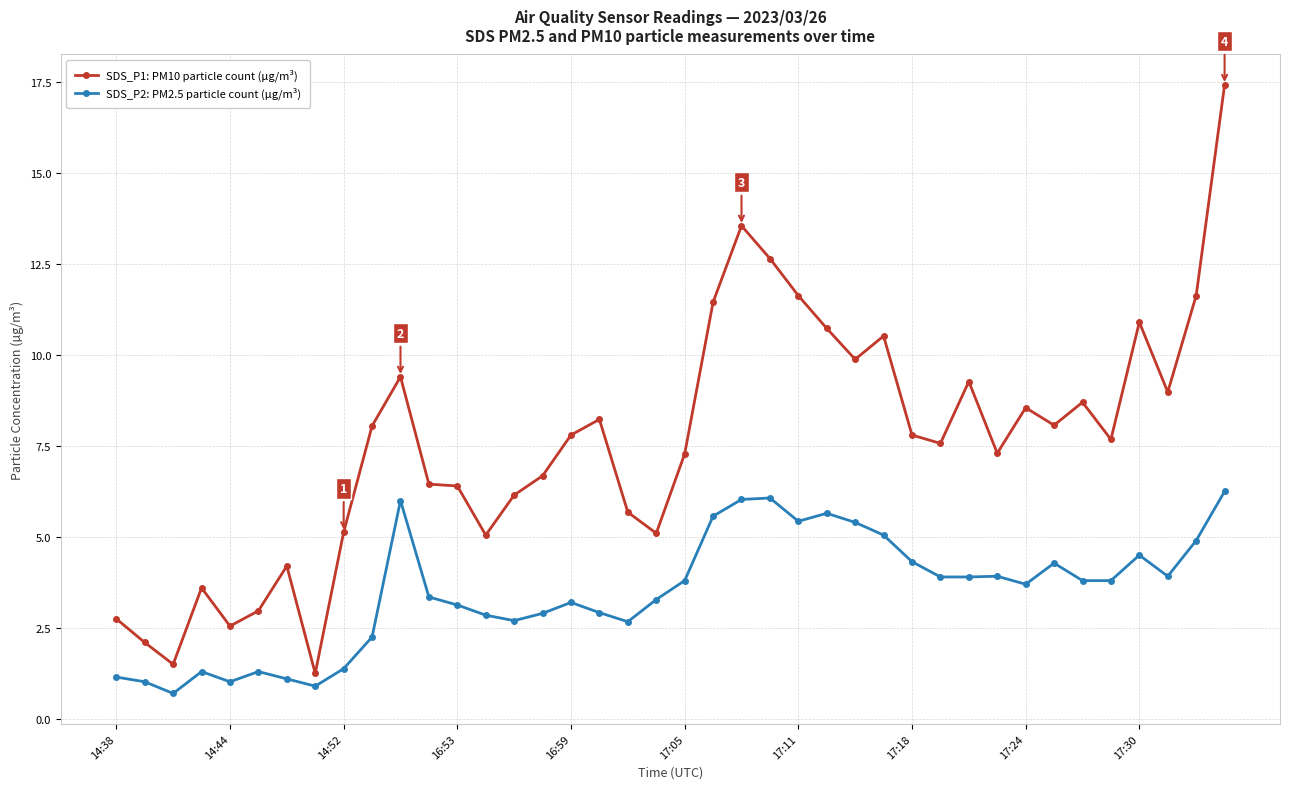

True or false: SDS_P2: PM2.5 particle count (µg/m³) and SDS_P1: PM10 particle count (µg/m³) intersect in this chart.

False